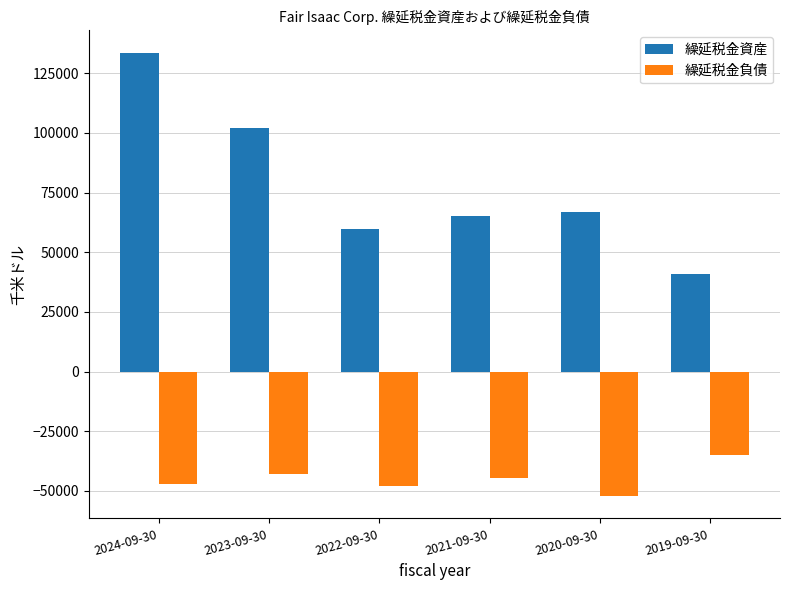

Which series has the largest total across all categories?

繰延税金資産